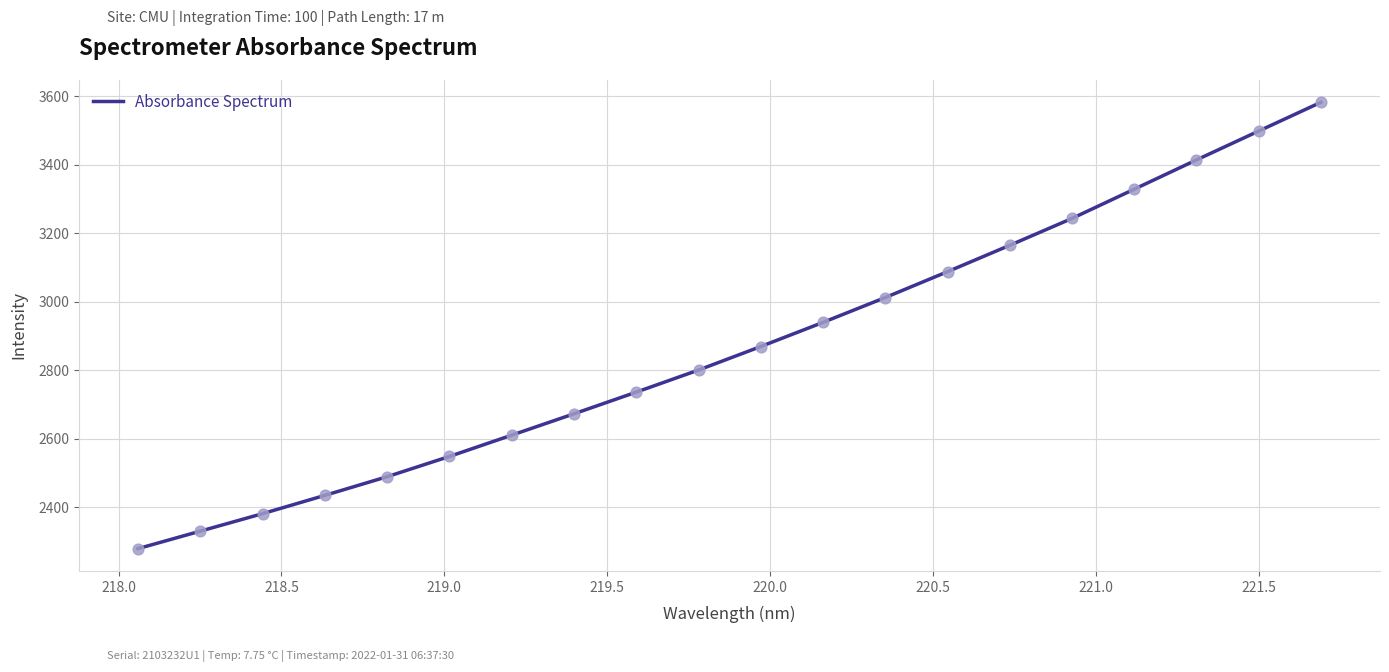

What is the smallest value displayed?

2279.0